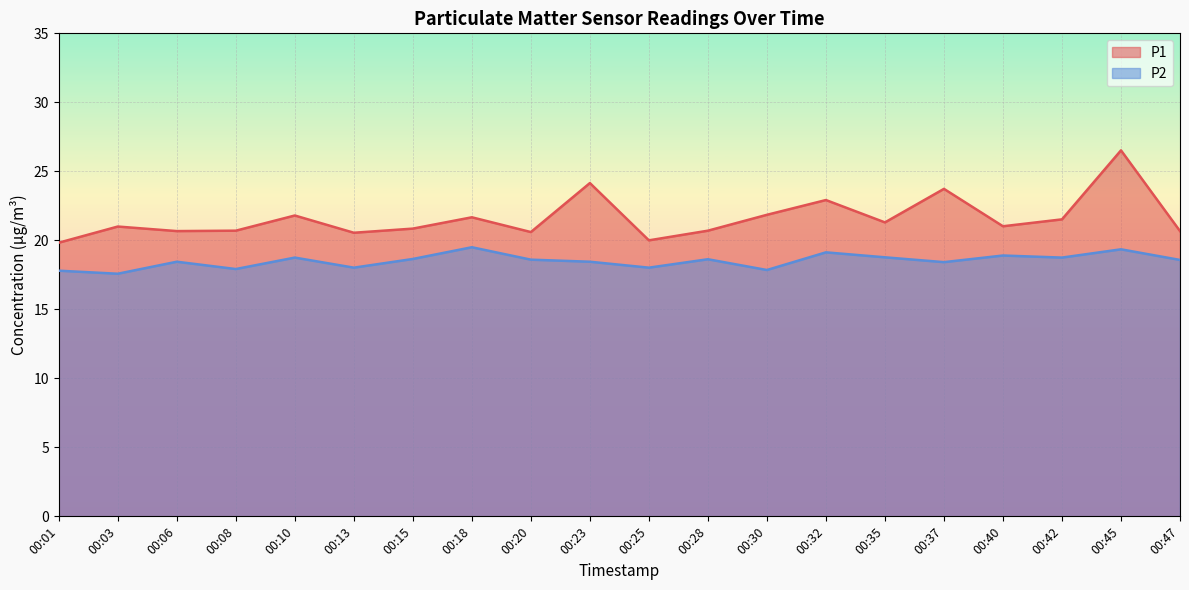

Reading right to left, transcribe all the data shown in this chart.

P1: 20.7	26.5	21.5	21.0	23.7	21.3	22.9	21.9	20.7	20.0	24.1	20.6	21.7	20.9	20.6	21.8	20.7	20.7	21.0	19.8
P2: 18.6	19.4	18.8	18.9	18.4	18.8	19.1	17.9	18.6	18.0	18.4	18.6	19.5	18.6	18.0	18.8	17.9	18.4	17.6	17.8